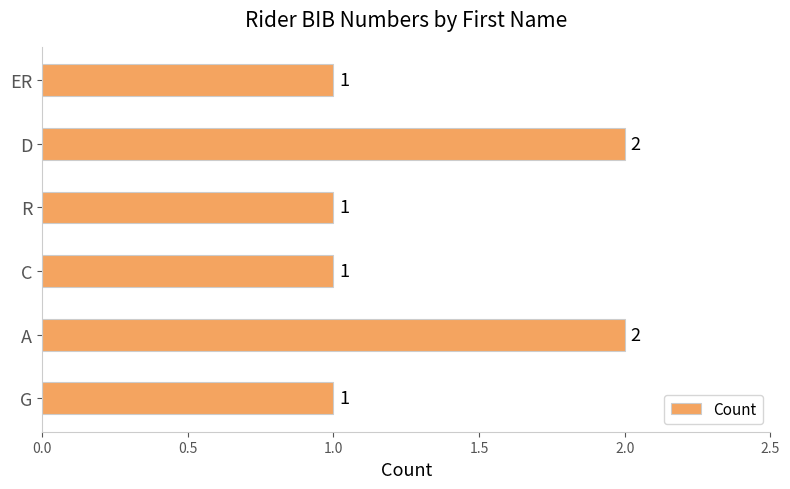

Count the values in the range 1 to 2.

6